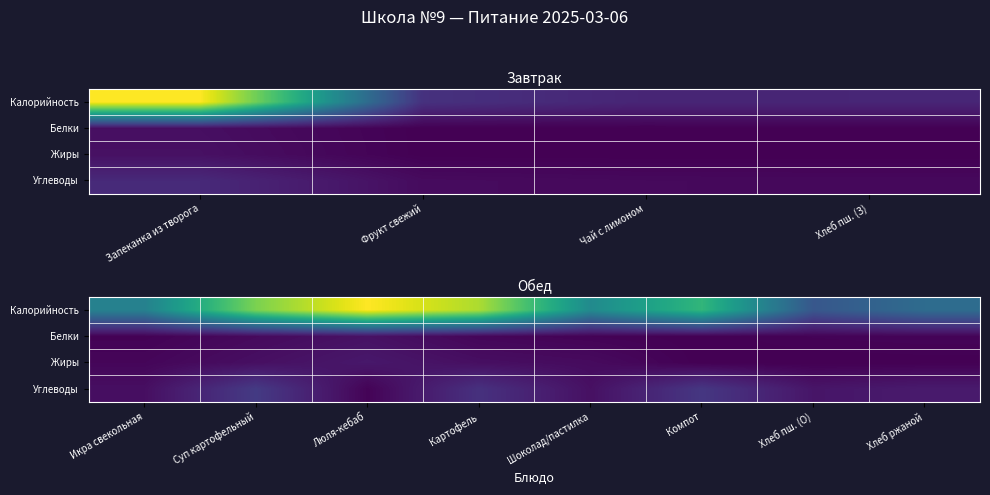

Which series changed the most between Шоколад/пастилка and Хлеб пш. (О)?

Калорийность